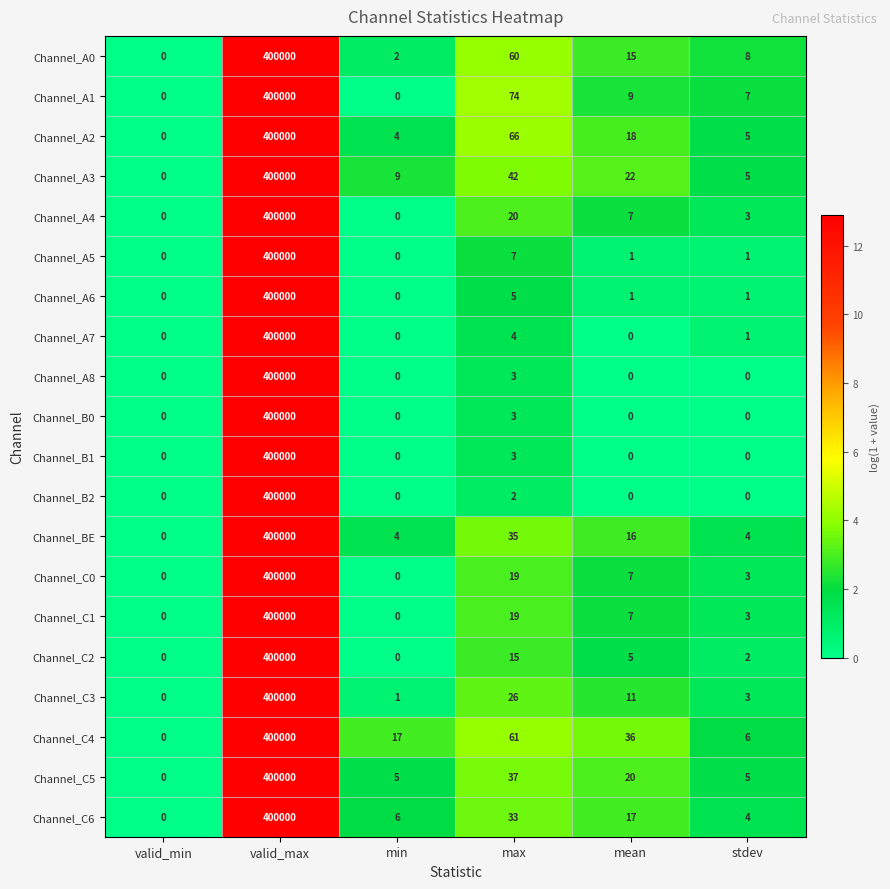

What is the sum of all Channel_C3 values?

400041